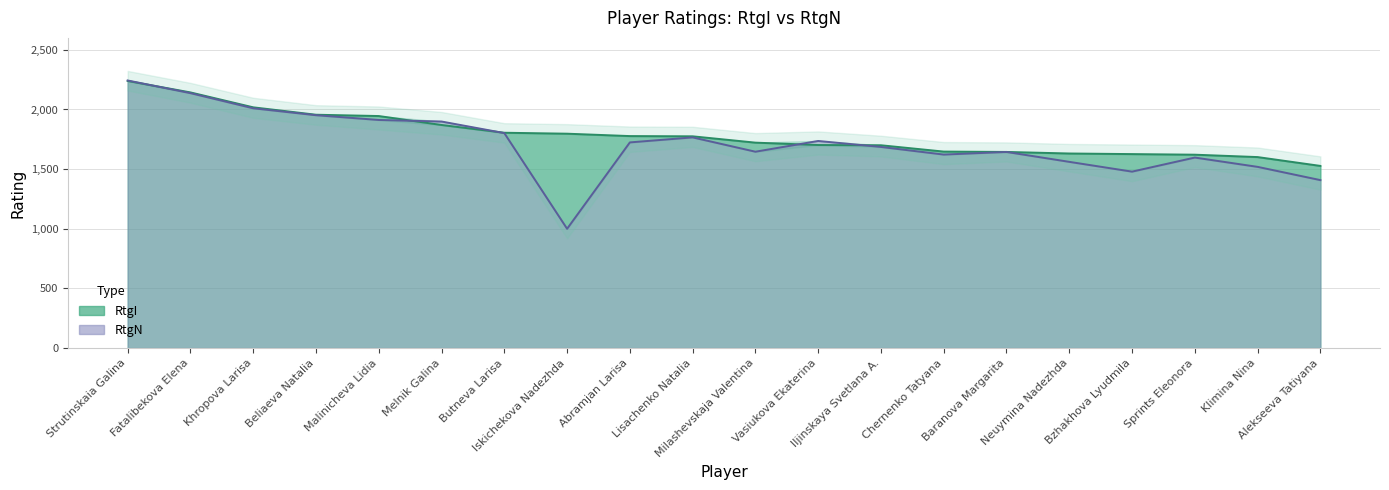

Which category has the lowest value in the RtgN series?

Iskichekova Nadezhda